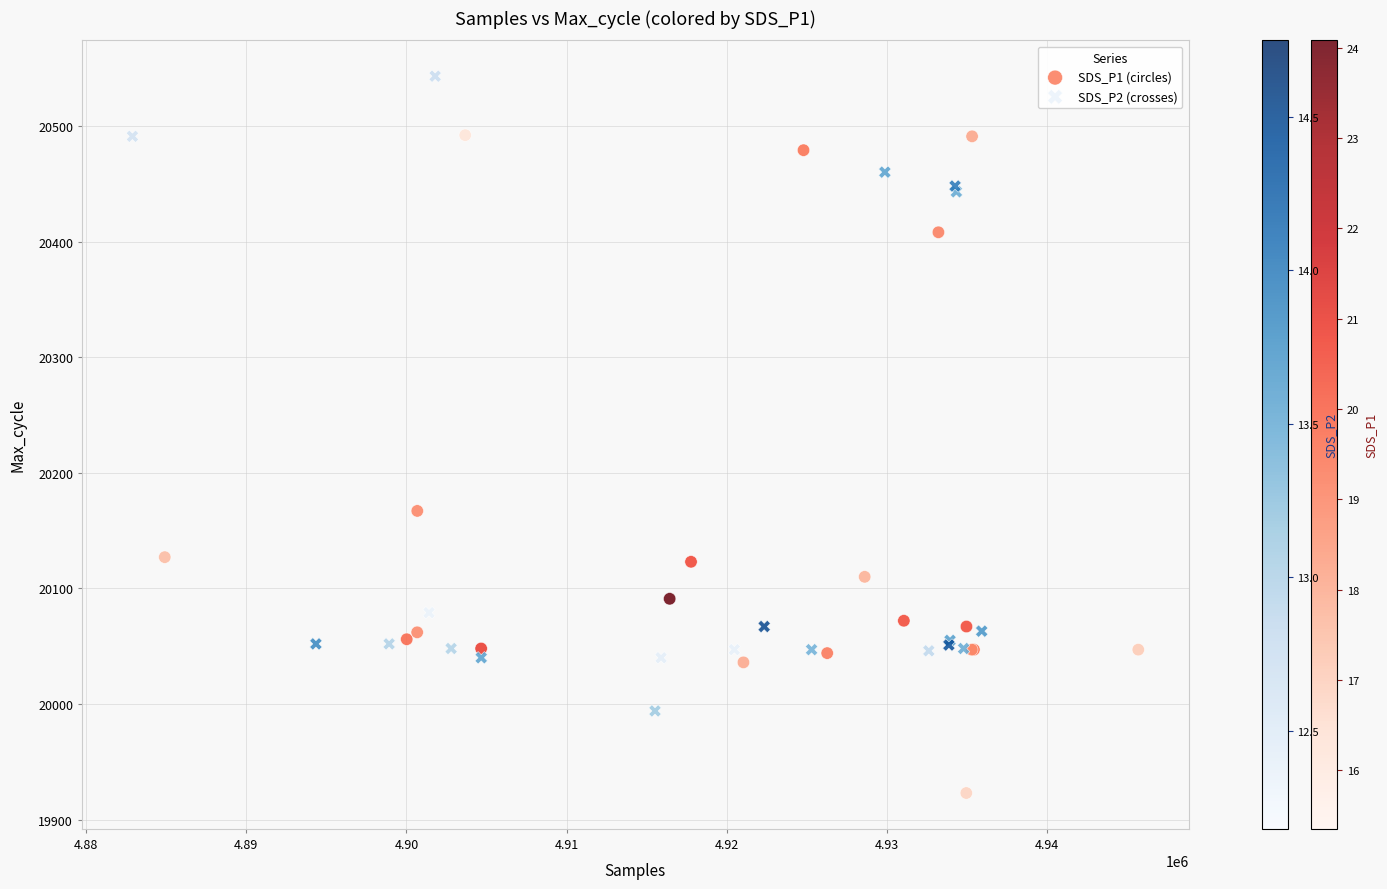

Which series reaches the maximum Y coordinate?

SDS_P2 (crosses)